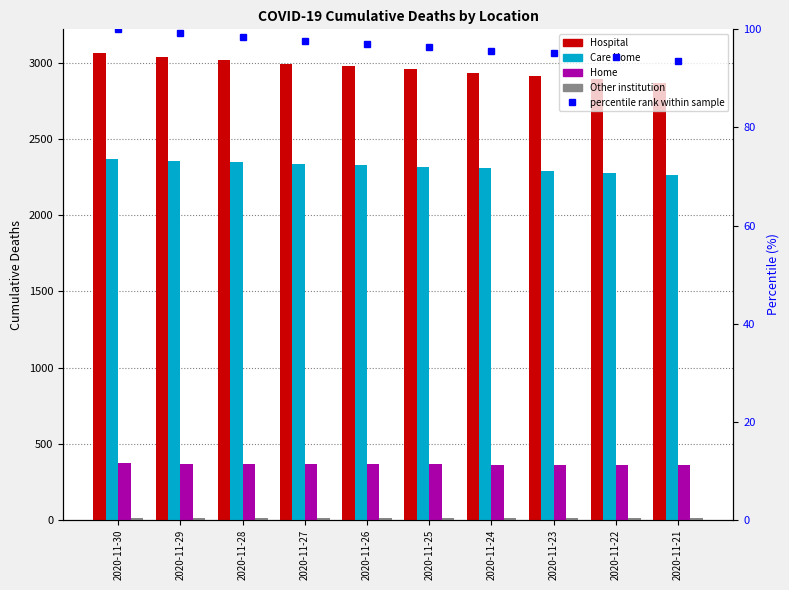

Reading left to right, list all the values displayed in this chart.

Hospital: 3069	3043	3023	2997	2979	2961	2936	2919	2898	2872
Care Home: 2372	2360	2350	2337	2328	2318	2309	2294	2279	2265
Home: 371	369	368	367	367	366	362	361	360	358
Other institution: 10	10	10	10	10	10	10	10	10	10